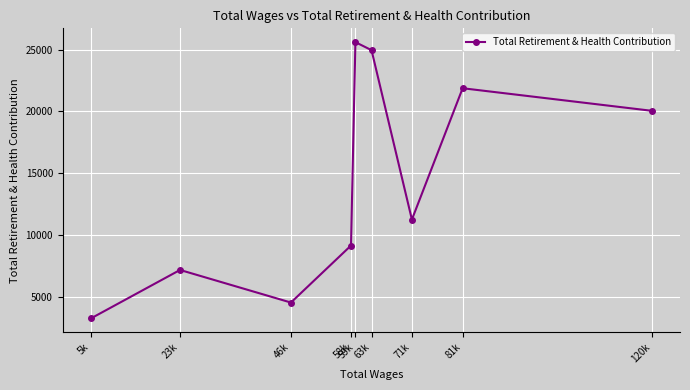

How many lines are shown in the chart?

1